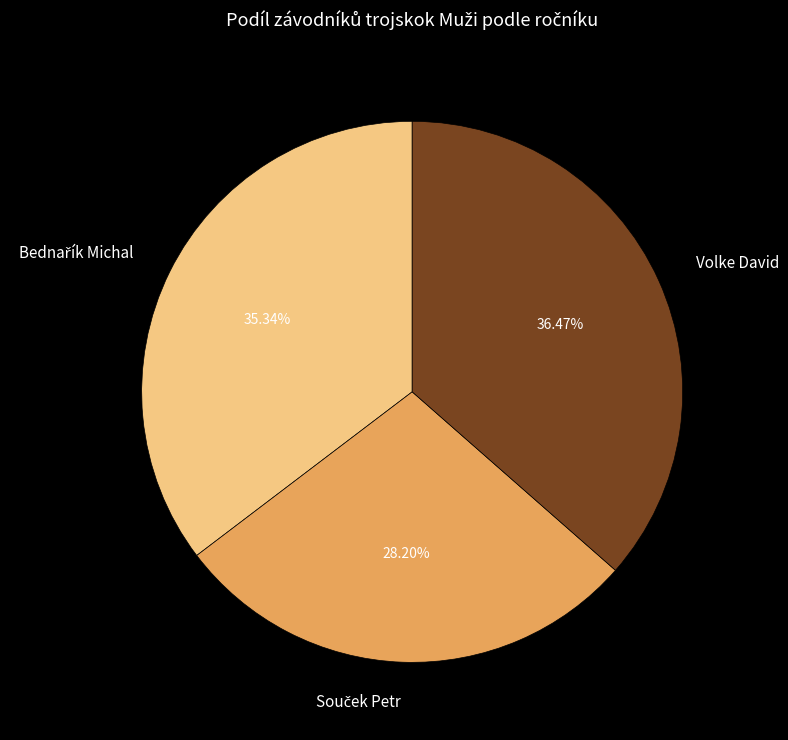

Which slice is the largest?

Volke David